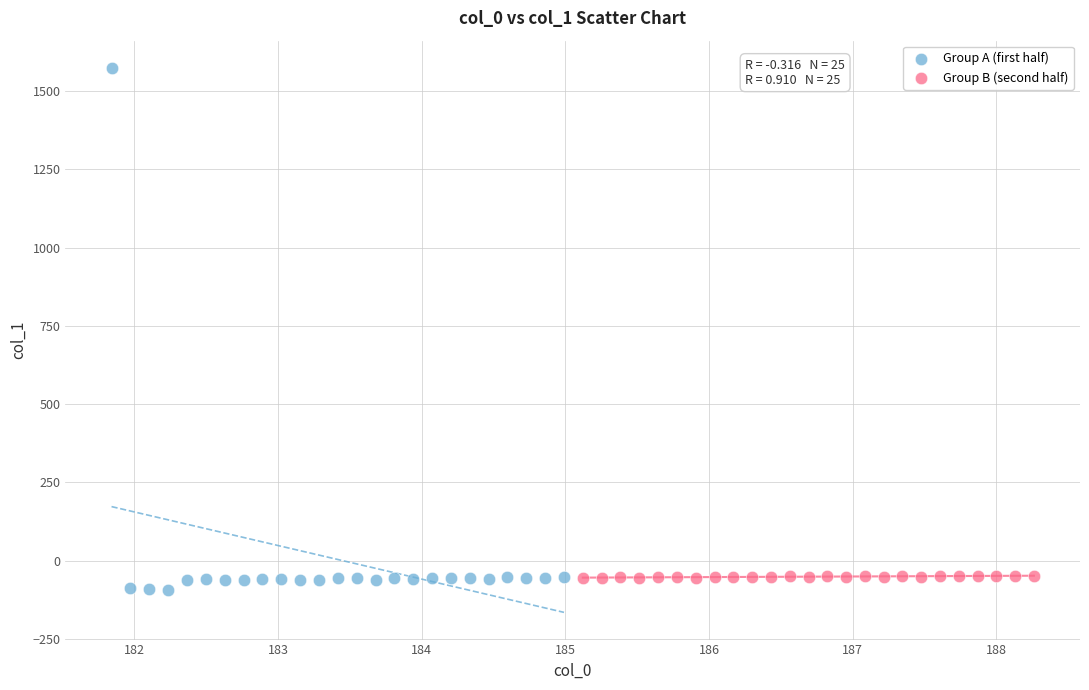

Which series contains the highest Y value?

Group A (first half)